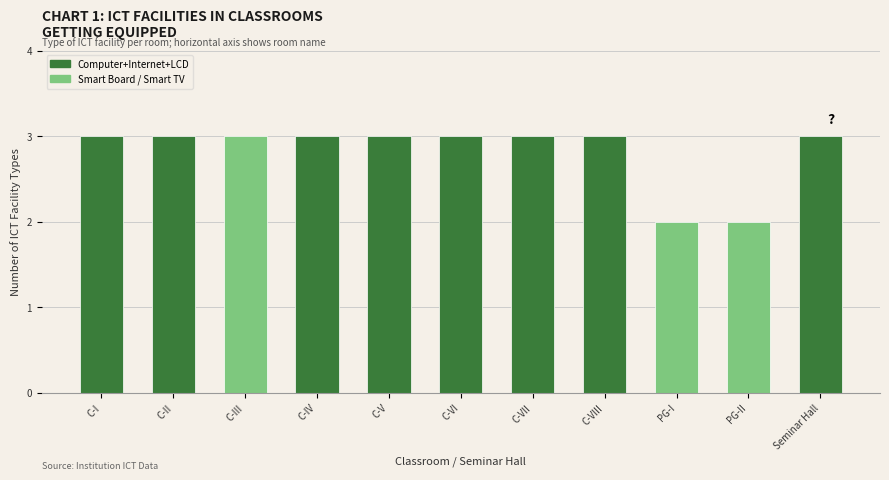

The value at C-III is 4. True or false?

False